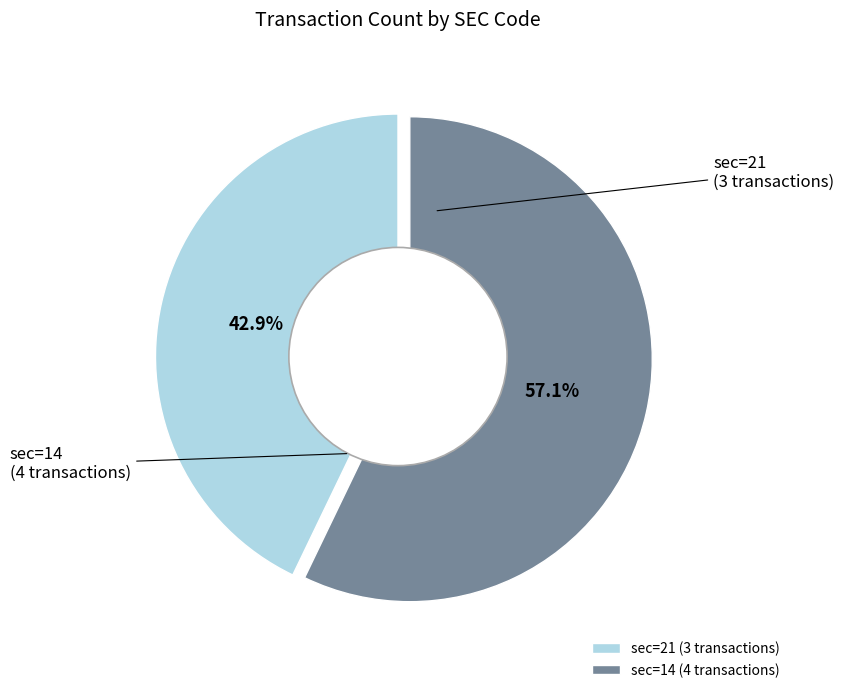

Which slice is the smallest?

sec=21 (3 transactions)